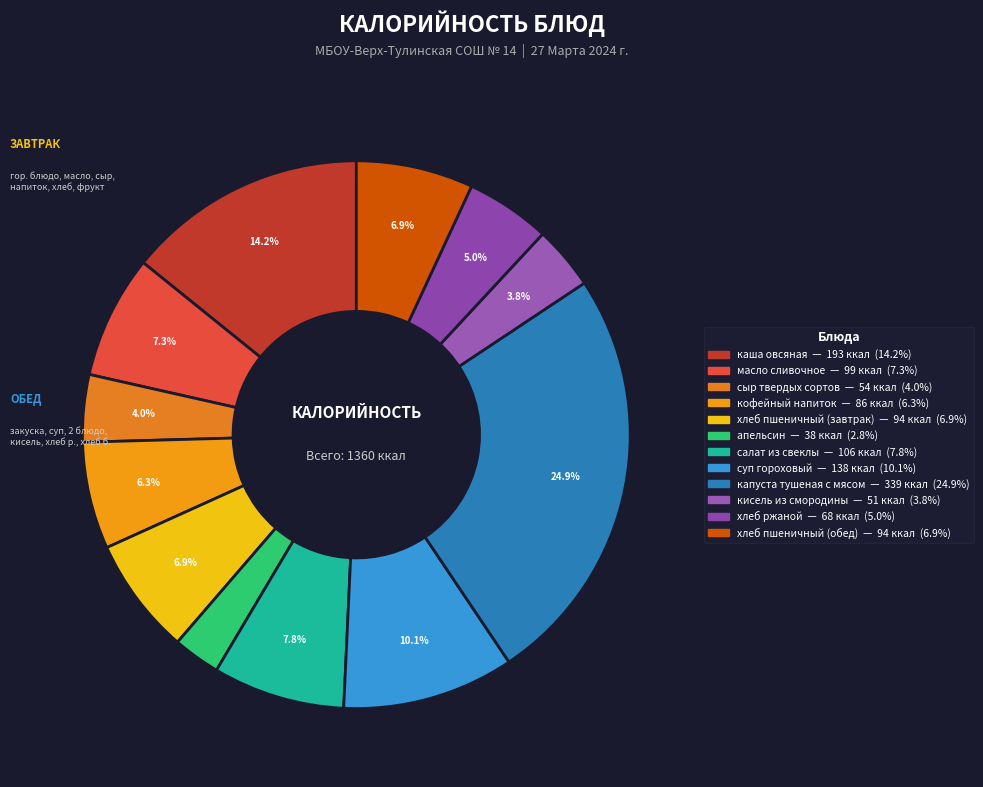

Rank the categories by value from highest to lowest.

капуста тушеная с мясом, каша овсяная, суп гороховый, салат из свеклы, масло сливочное, хлеб пшеничный (завтрак), хлеб пшеничный (обед), кофейный напиток, хлеб ржаной, сыр твердых сортов, кисель из смородины, апельсин